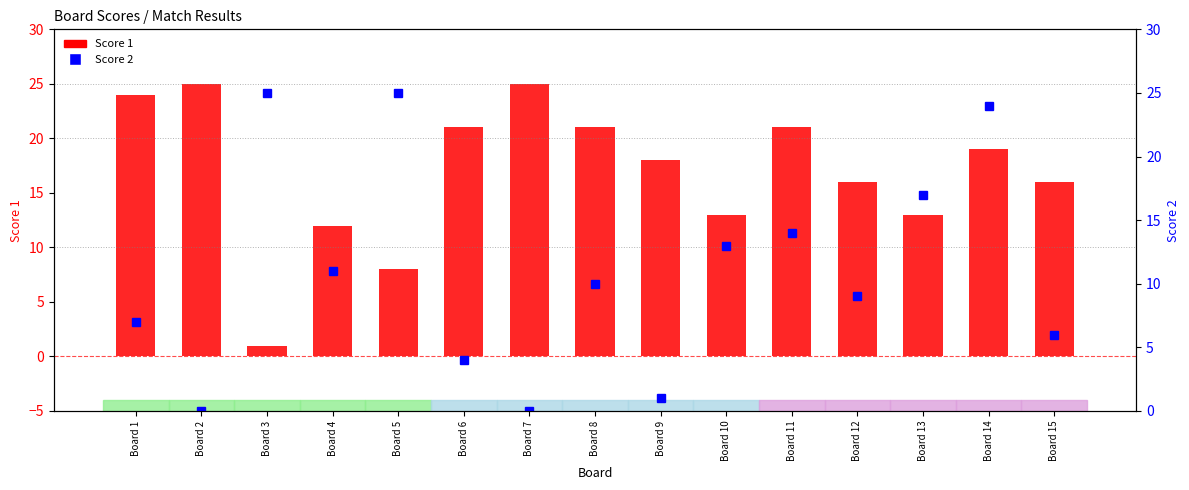

At which label is Score 2 closest to 12?

Board 4